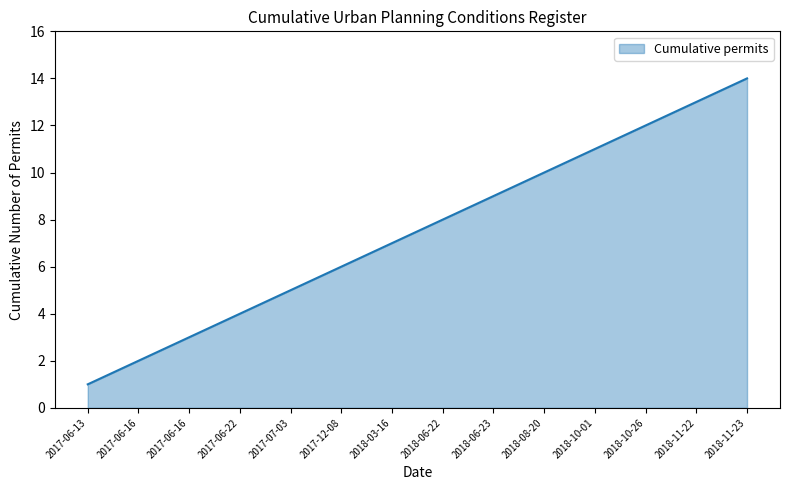

How many distinct data groups are displayed?

1